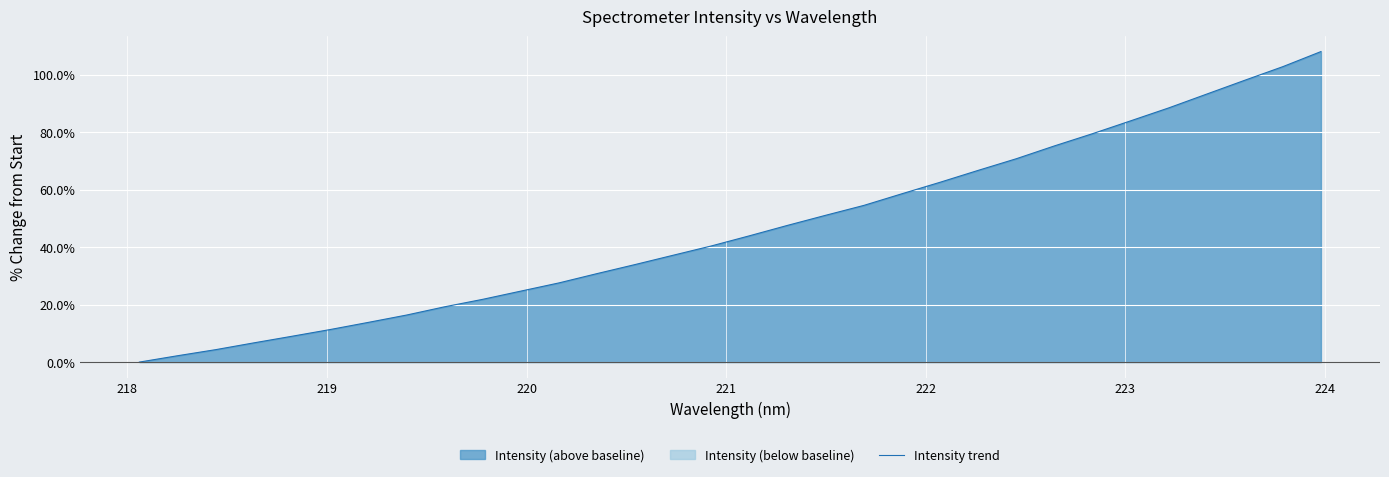

What is the highest value of the Intensity trend series?

108.0